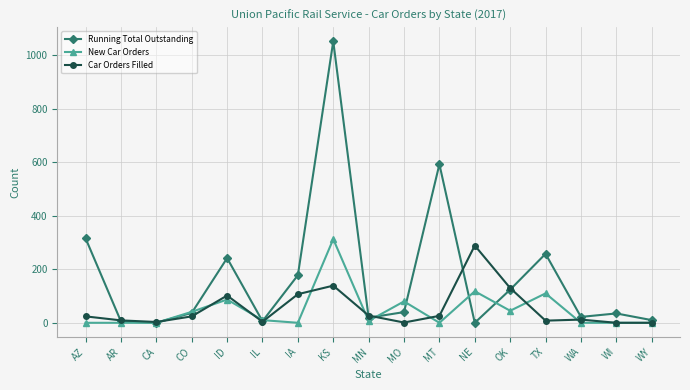

Is it true that Car Orders Filled equals 0 at WY?

True